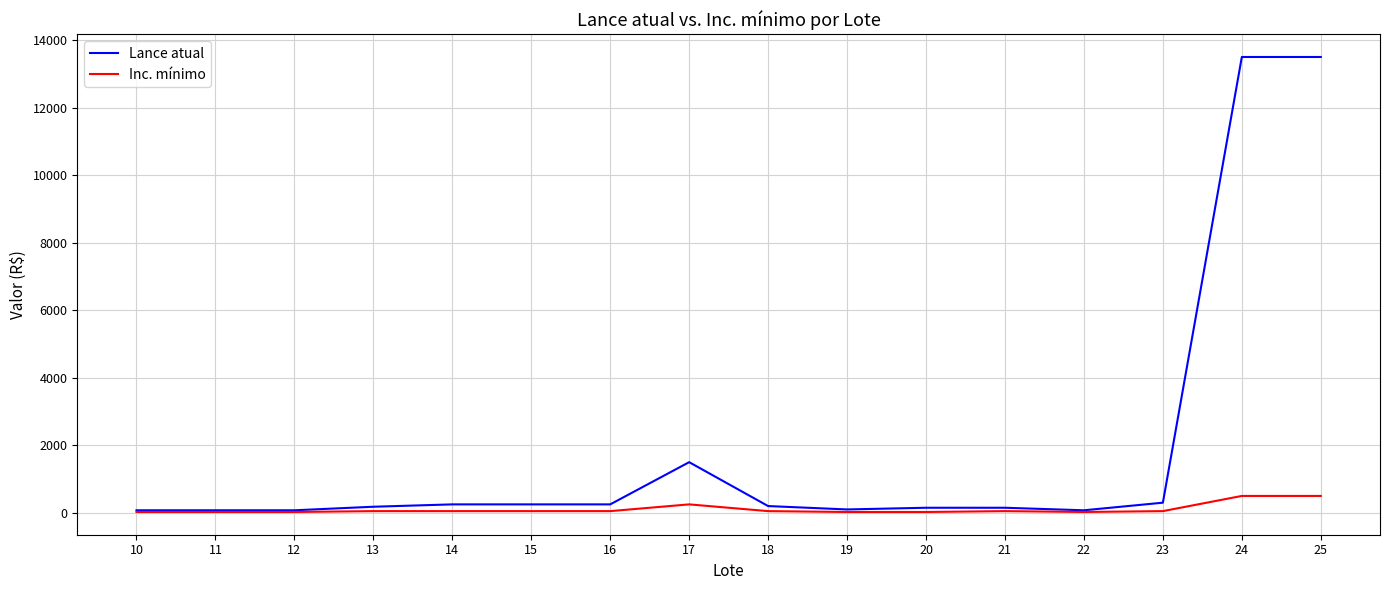

The Lance atual series shows 250 at 15. True or false?

True